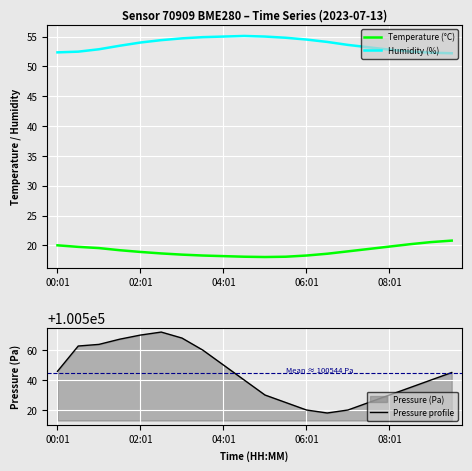

How many lines are shown in the chart?

3